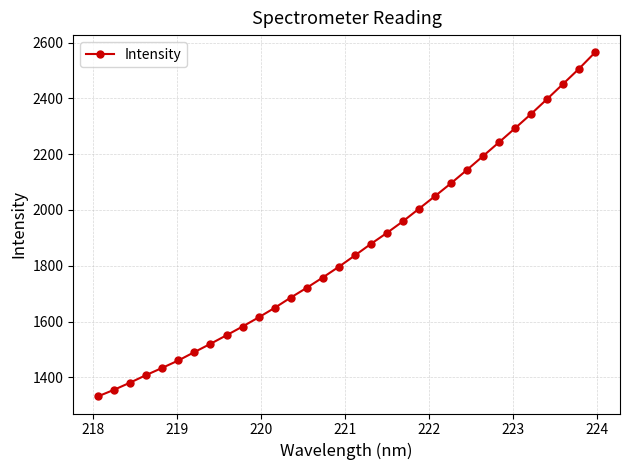

What is the value of the 7th point from the left?

1490.4